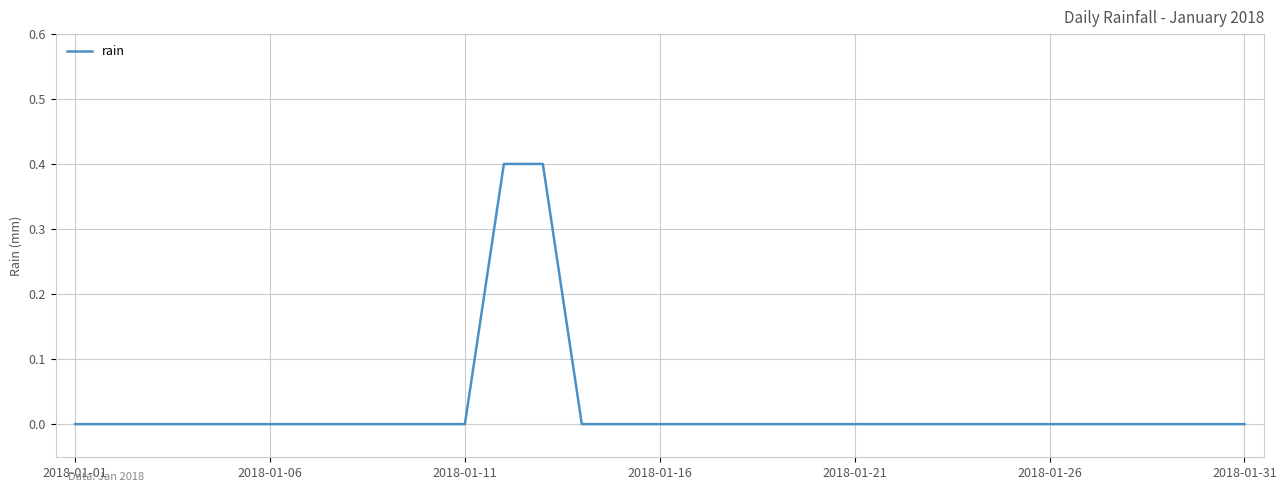

What is the greatest value displayed?

0.4